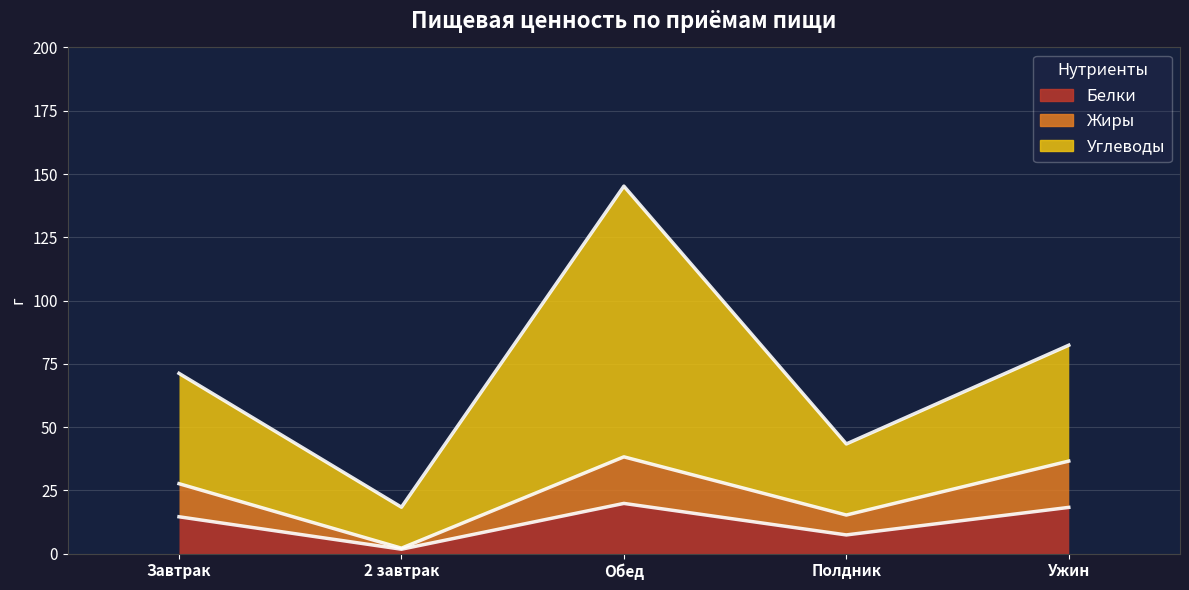

At which category does Белки reach its first local valley?

2 завтрак